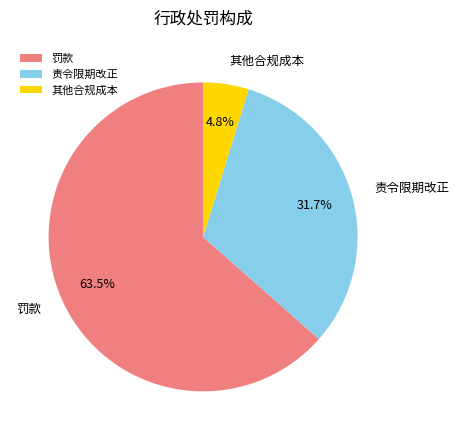

Rank the categories by value from lowest to highest.

其他合规成本, 责令限期改正, 罚款